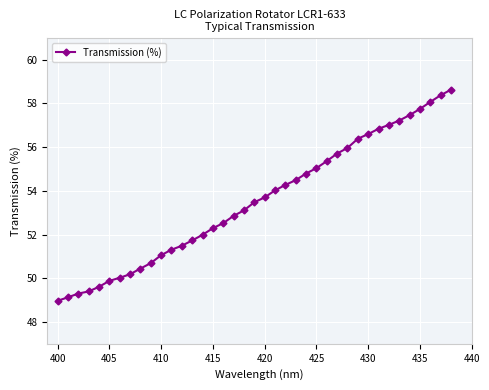

What is the maximum value shown in the chart?

58.6